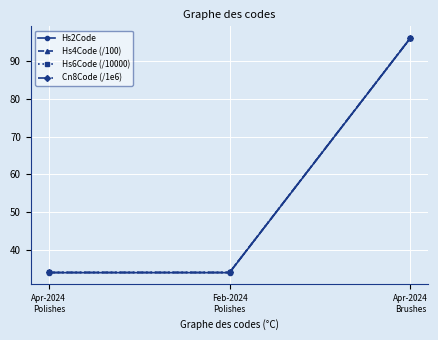

What is the minimum value shown in the chart?

34.0